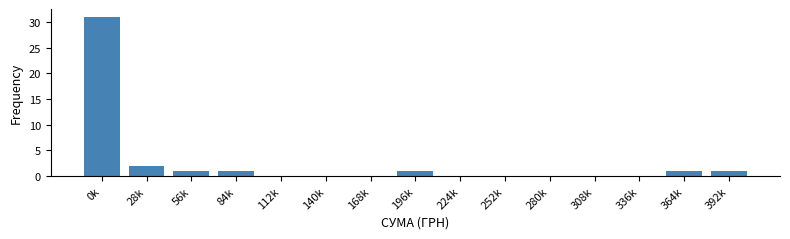

Reading left to right, extract all data points from this chart.

0k=31	28k=2	56k=1	84k=1	112k=0	140k=0	168k=0	196k=1	224k=0	252k=0	280k=0	308k=0	336k=0	364k=1	392k=1